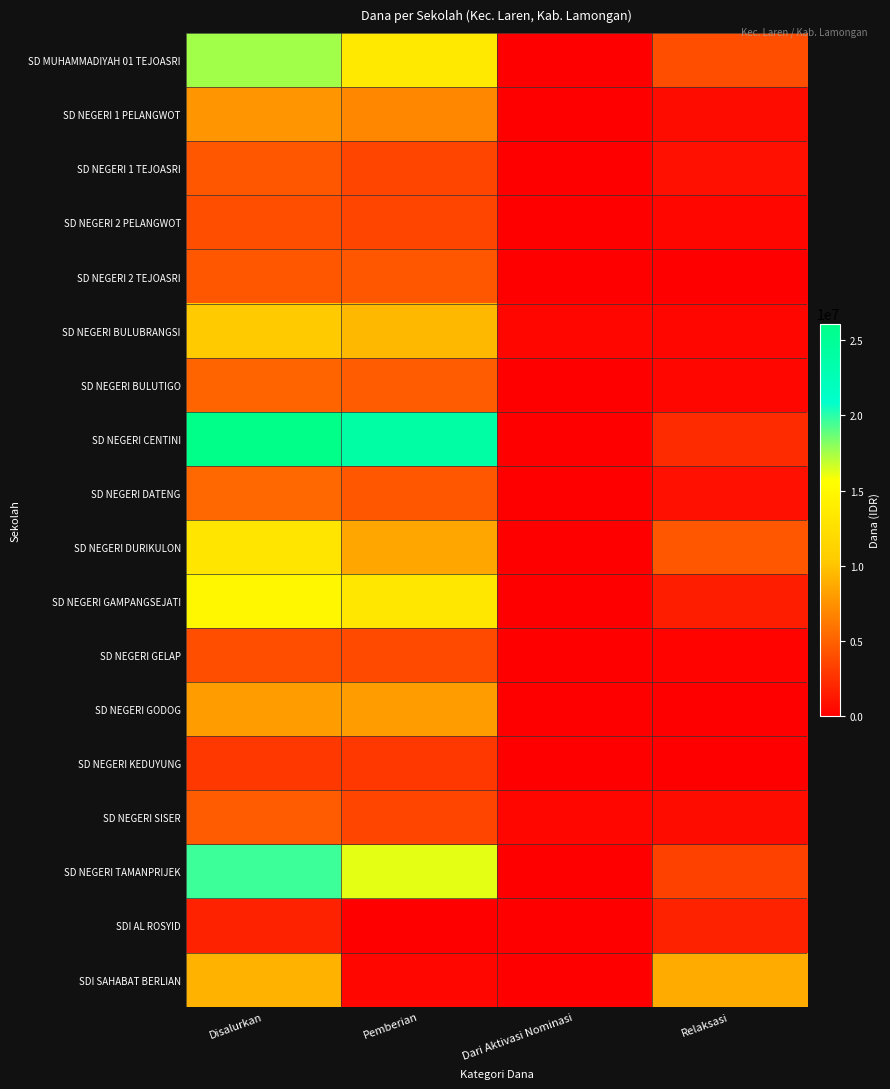

How many series are shown in this chart?

18